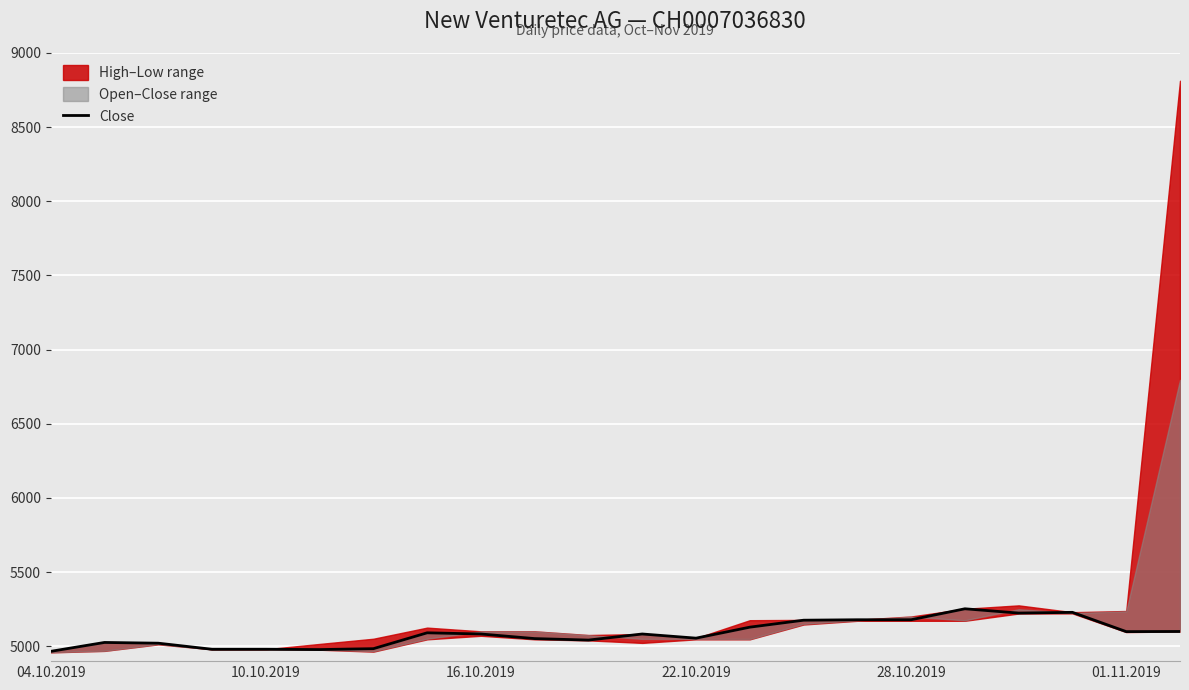

How many points are lower than both their immediate neighbors (excluding endpoints)?

5